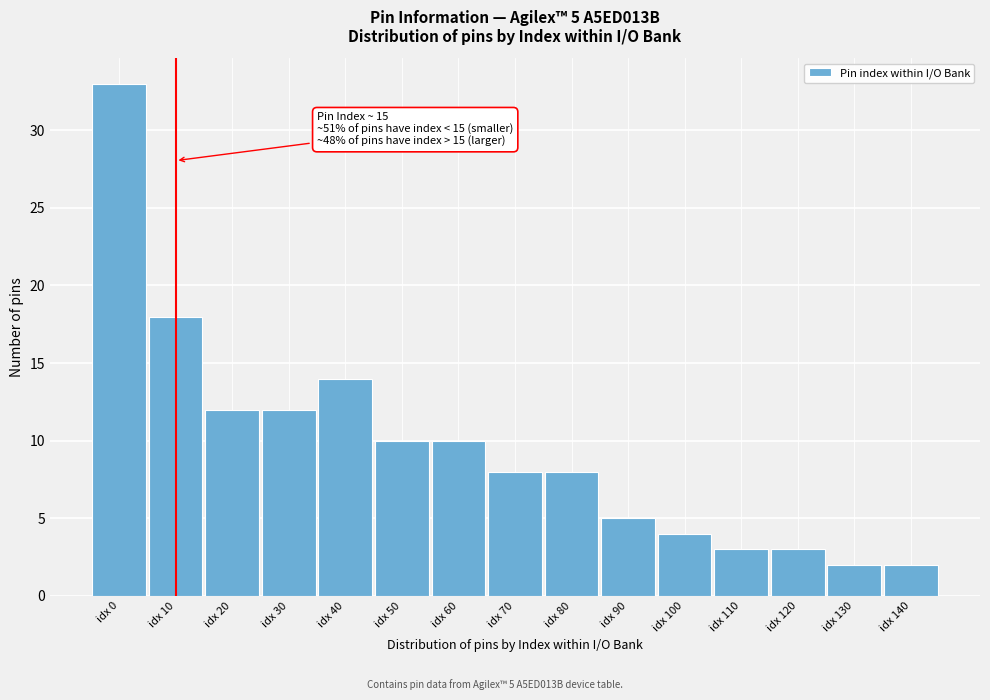

Reading right to left, transcribe all the data shown in this chart.

idx 140=2	idx 130=2	idx 120=3	idx 110=3	idx 100=4	idx 90=5	idx 80=8	idx 70=8	idx 60=10	idx 50=10	idx 40=14	idx 30=12	idx 20=12	idx 10=18	idx 0=33